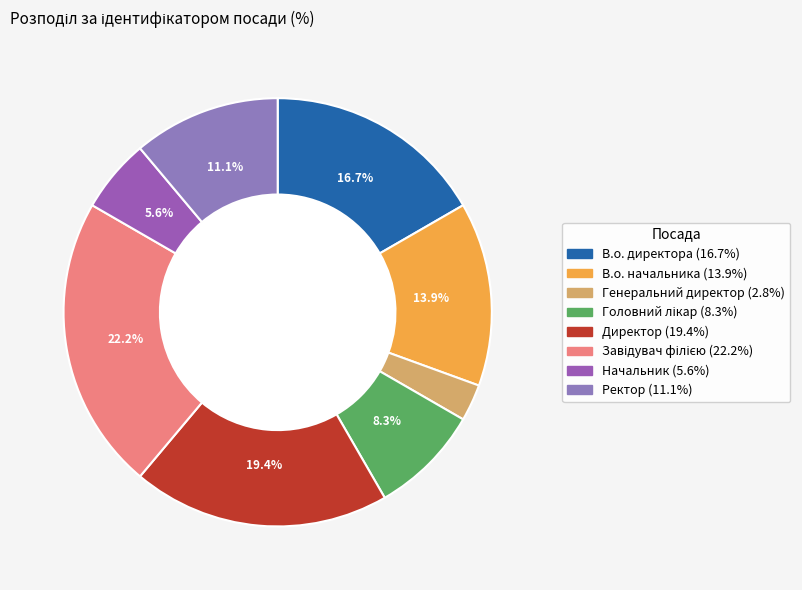

Which slice is the smallest?

Генеральний директор